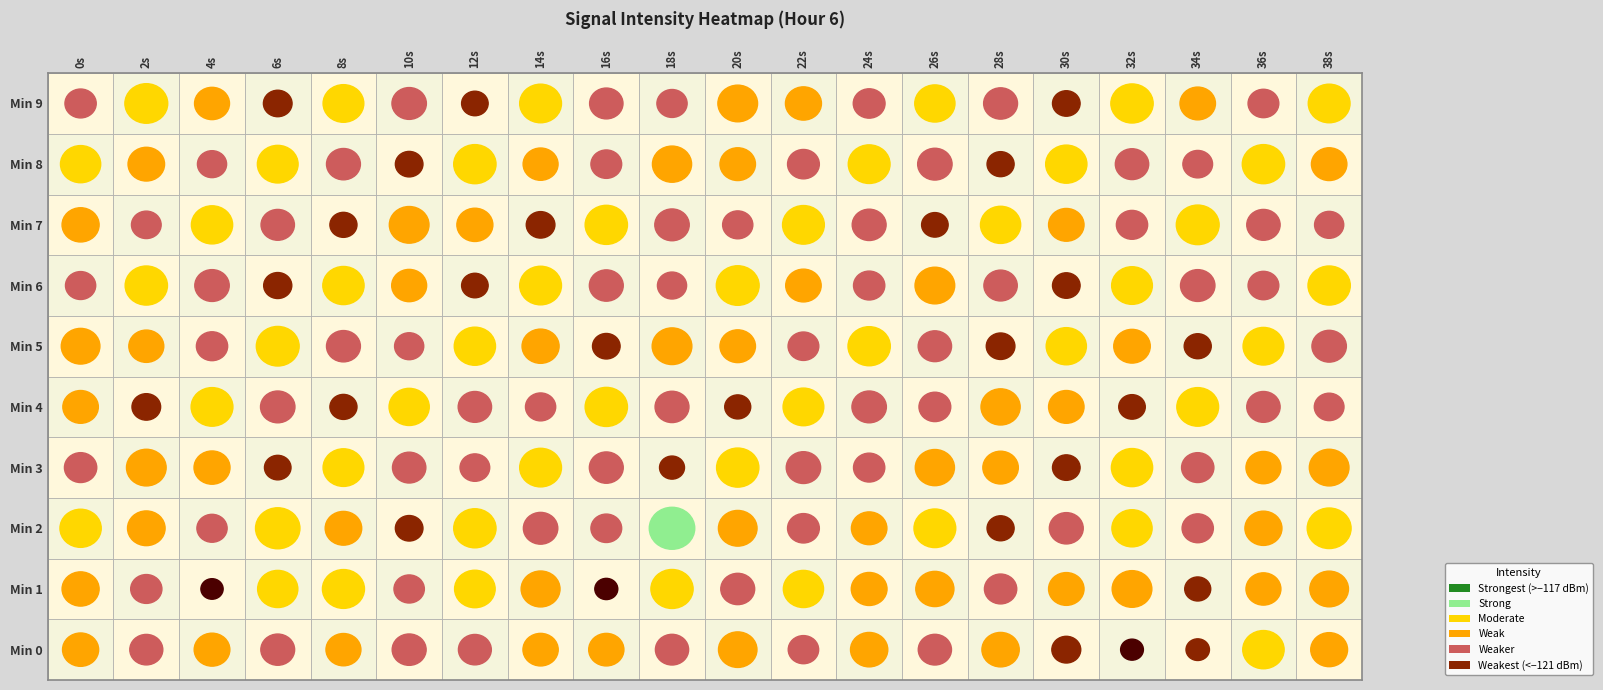

Which series has the largest total across all categories?

2